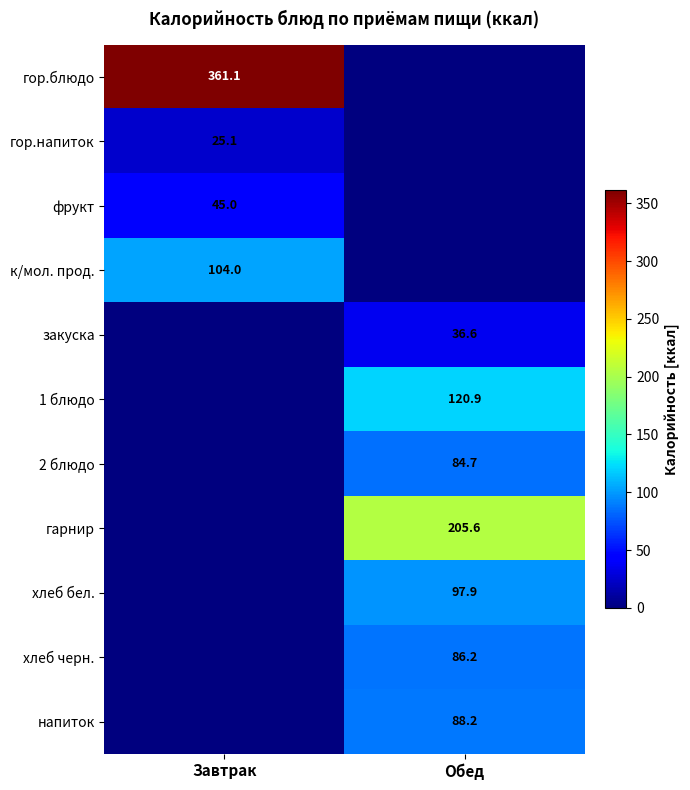

Is it true that хлеб черн. equals 86.2 at Обед?

True